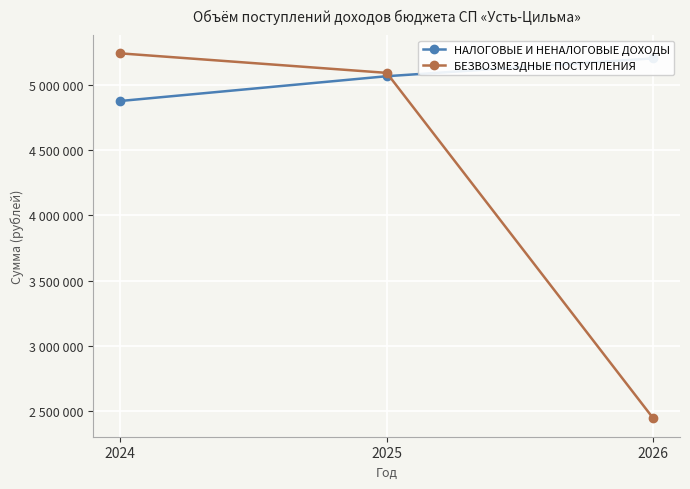

List the series in order of their overall mean, lowest first.

БЕЗВОЗМЕЗДНЫЕ ПОСТУПЛЕНИЯ, НАЛОГОВЫЕ И НЕНАЛОГОВЫЕ ДОХОДЫ